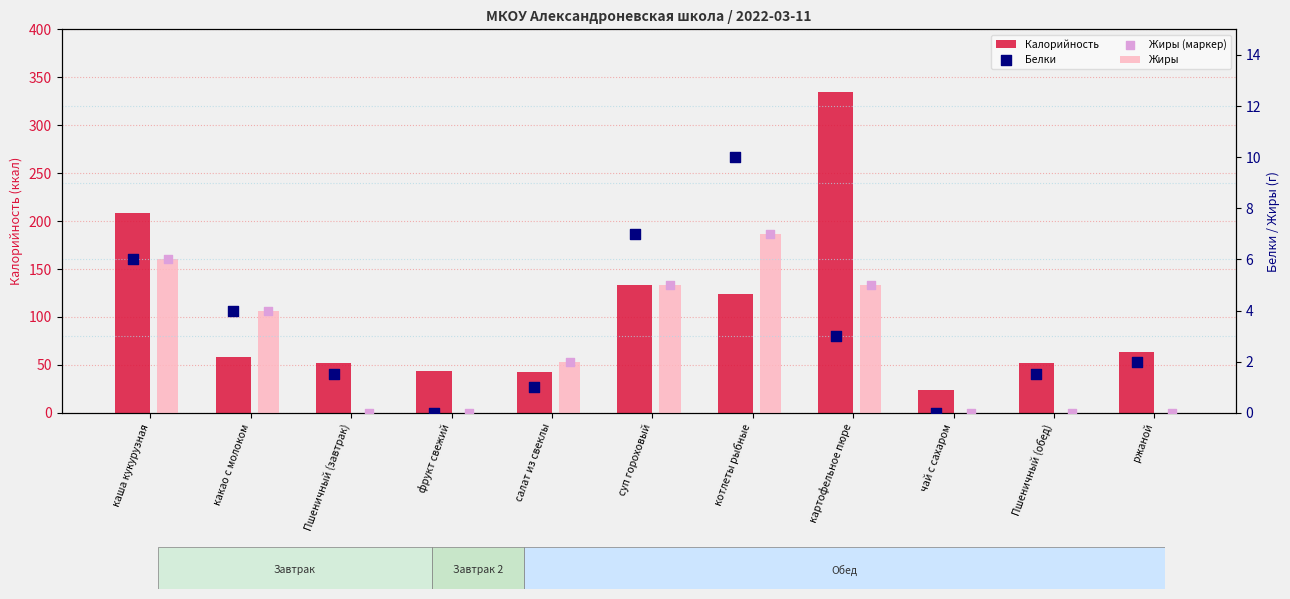

Which series has the largest Y range (max minus min)?

Калорийность